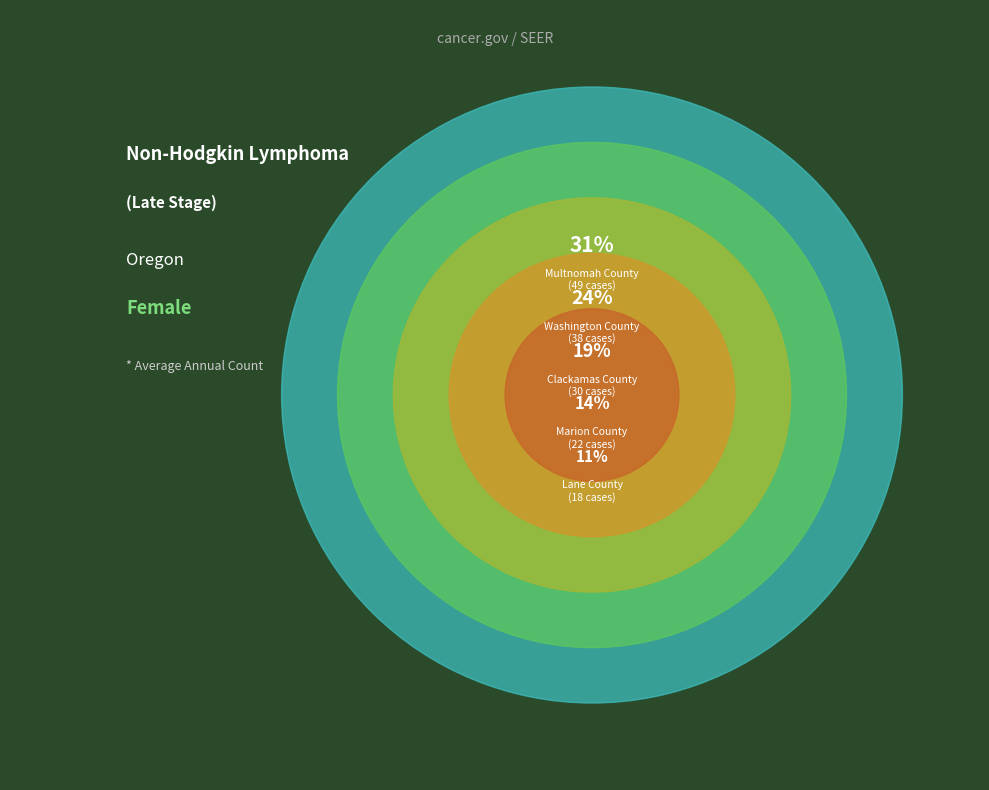

Is it true that Lane County is 1% of the pie?

False